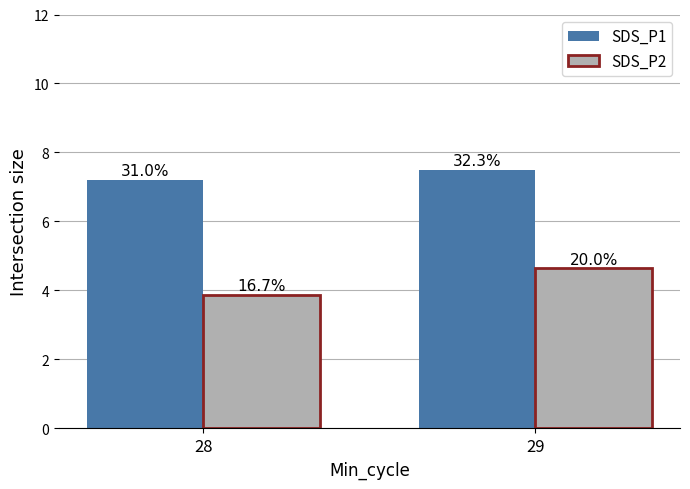

Which series has the widest spread of values?

SDS_P2